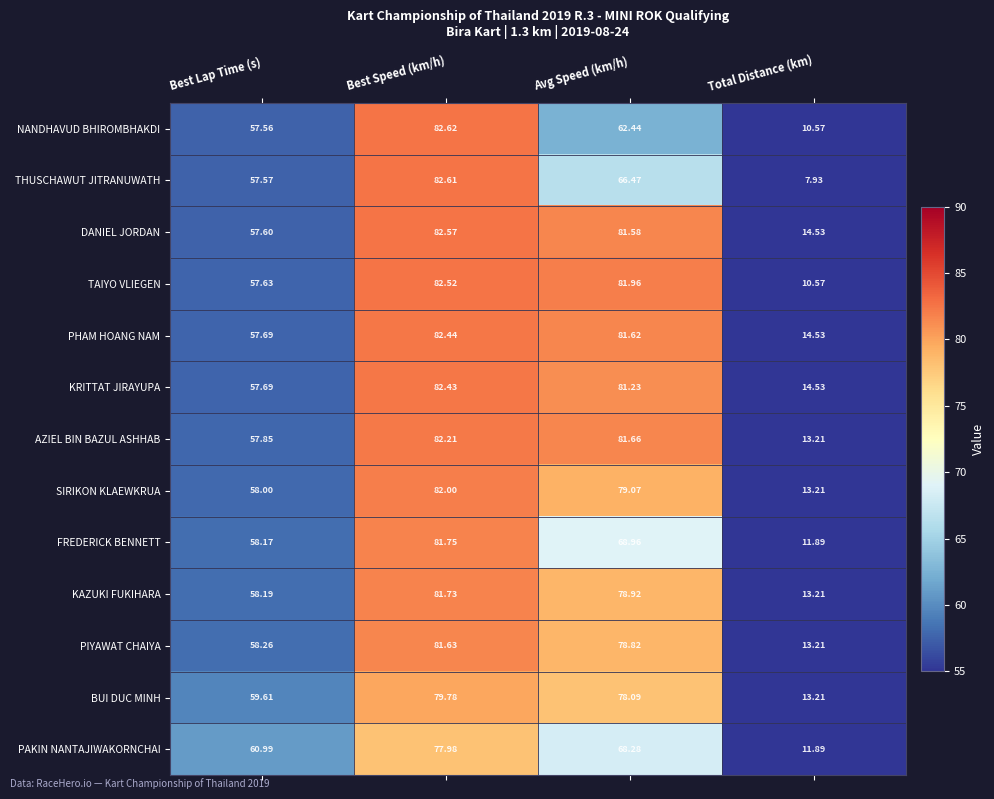

Rank the series by their maximum value, from highest to lowest.

NANDHAVUD BHIROMBHAKDI, THUSCHAWUT JITRANUWATH, DANIEL JORDAN, TAIYO VLIEGEN, PHAM HOANG NAM, KRITTAT JIRAYUPA, AZIEL BIN BAZUL ASHHAB, SIRIKON KLAEWKRUA, FREDERICK BENNETT, KAZUKI FUKIHARA, PIYAWAT CHAIYA, BUI DUC MINH, PAKIN NANTAJIWAKORNCHAI